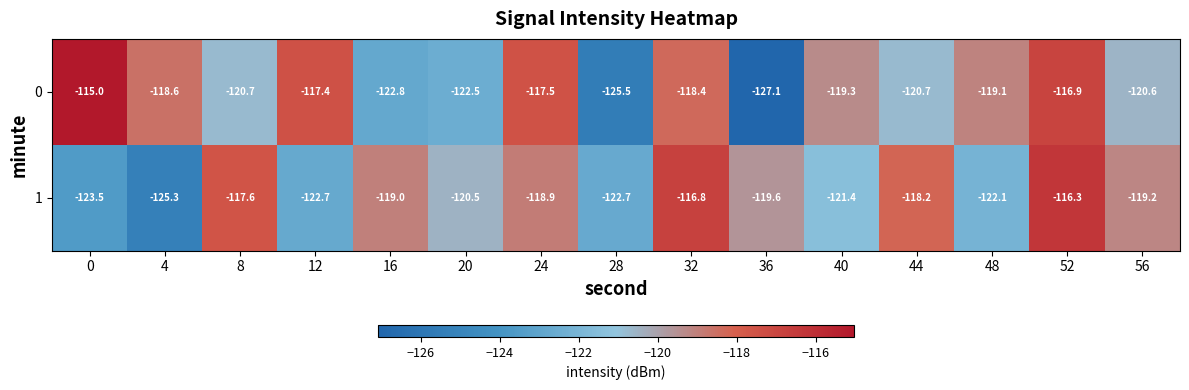

What is the minimum value shown in the chart?

-127.1